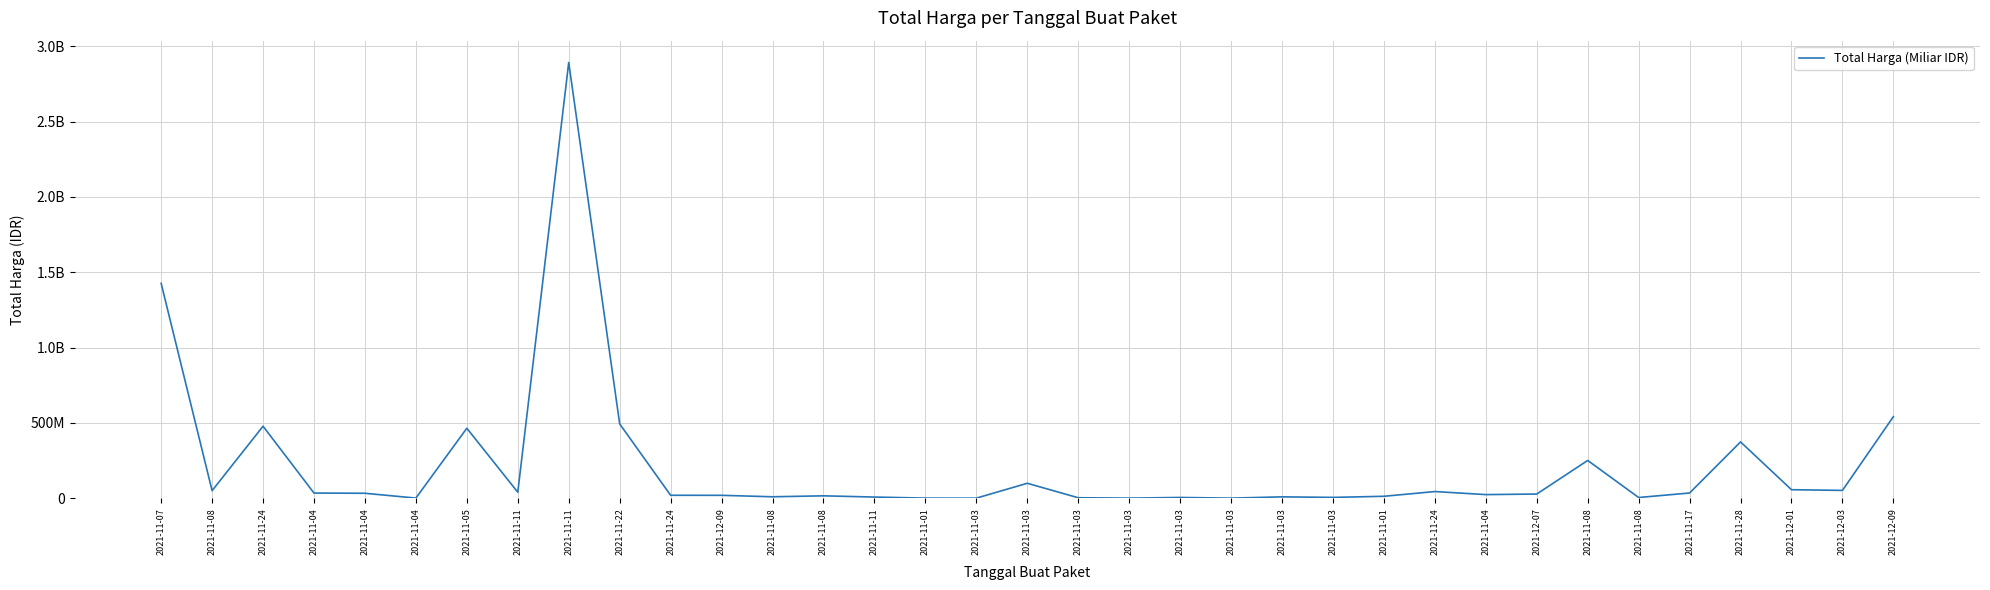

Reading left to right, list all the values displayed in this chart.

2021-11-07=1425867900	2021-11-08=49730040	2021-11-24=477600000	2021-11-04=34000000	2021-11-04=32441200	2021-11-04=577875	2021-11-05=464002100	2021-11-11=39440000	2021-11-11=2892122000	2021-11-22=493000000	2021-11-24=19175000	2021-12-09=18900000	2021-11-08=9180000	2021-11-08=15513960	2021-11-11=7401240	2021-11-01=333600	2021-11-03=78000	2021-11-03=98772570	2021-11-03=2772000	2021-11-03=265000	2021-11-03=4672200	2021-11-03=182000	2021-11-03=8742500	2021-11-03=5129000	2021-11-01=12453900	2021-11-24=43859200	2021-11-04=23653000	2021-12-07=27412000	2021-11-08=250350000	2021-11-08=4350000	2021-11-17=34292000	2021-11-28=373404000	2021-12-01=56152800	2021-12-03=51601000	2021-12-09=541071000